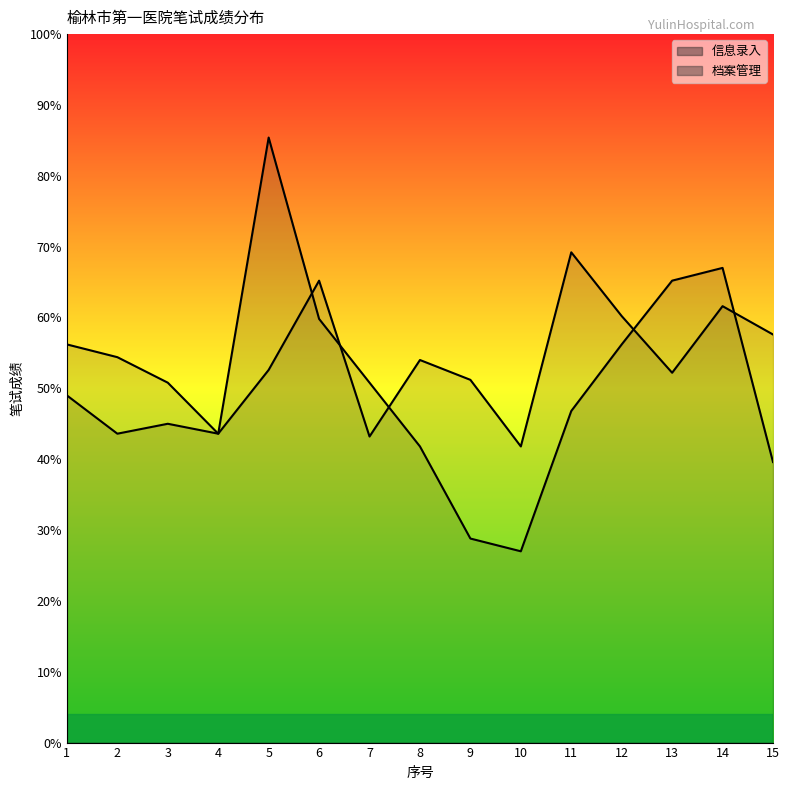

What is the value of the 信息录入 point at the 5th from the left?

85.4